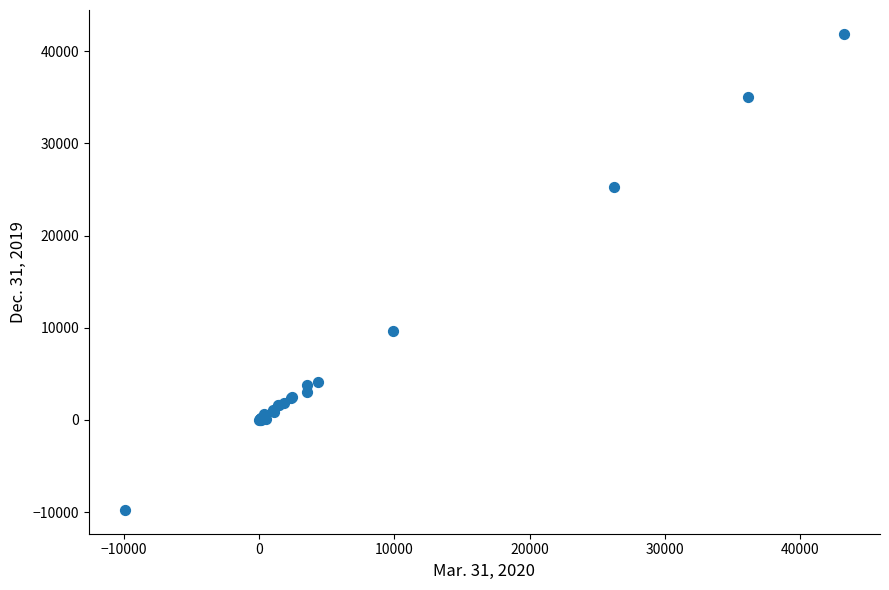

What Y value in the scatter plot is closest to 16063?

9691